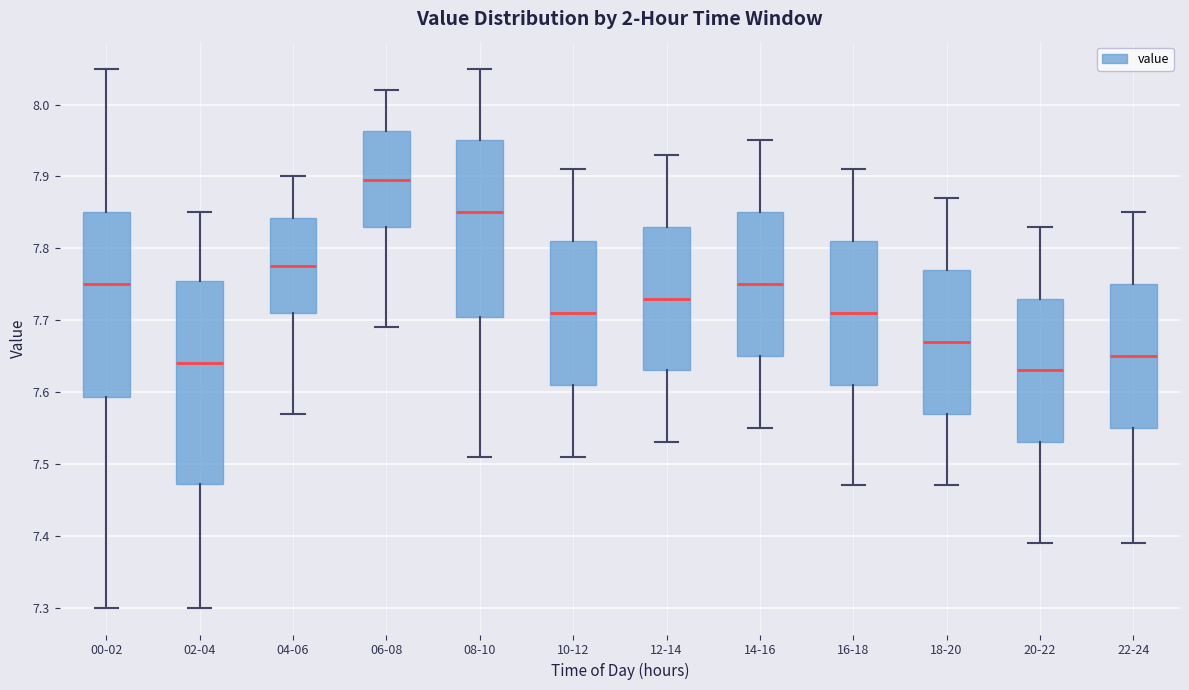

Reading left to right, transcribe this box plot: for each box, give where its median line is, the range the box spans, and where its two whiskers end, as read against the y-axis. The values are not printed on the chart, so give them approximately, as read against the axis.

00-02: median 7.75, box 7.59 to 7.85, whiskers 7.30 to 8.05
02-04: median 7.64, box 7.47 to 7.76, whiskers 7.30 to 7.85
04-06: median 7.78, box 7.71 to 7.84, whiskers 7.57 to 7.90
06-08: median 7.90, box 7.83 to 7.96, whiskers 7.69 to 8.02
08-10: median 7.85, box 7.71 to 7.95, whiskers 7.51 to 8.05
10-12: median 7.71, box 7.61 to 7.81, whiskers 7.51 to 7.91
12-14: median 7.73, box 7.63 to 7.83, whiskers 7.53 to 7.93
14-16: median 7.75, box 7.65 to 7.85, whiskers 7.55 to 7.95
16-18: median 7.71, box 7.61 to 7.81, whiskers 7.47 to 7.91
18-20: median 7.67, box 7.57 to 7.77, whiskers 7.47 to 7.87
20-22: median 7.63, box 7.53 to 7.73, whiskers 7.39 to 7.83
22-24: median 7.65, box 7.55 to 7.75, whiskers 7.39 to 7.85